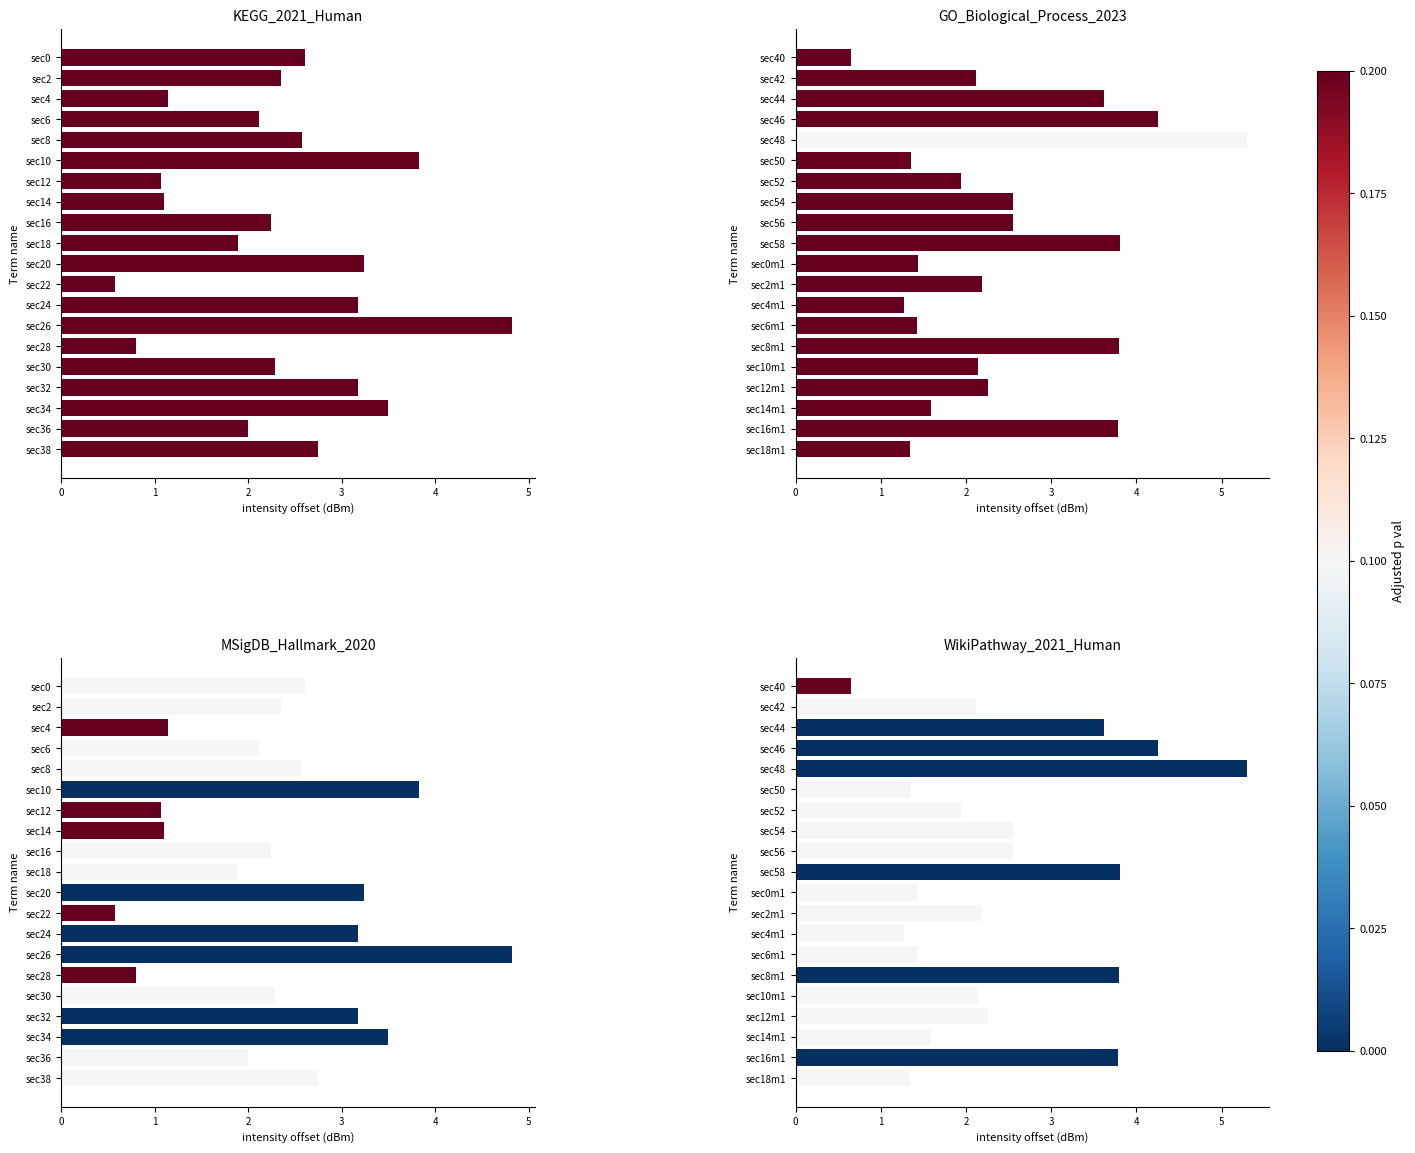

What is the smallest value displayed?

0.6